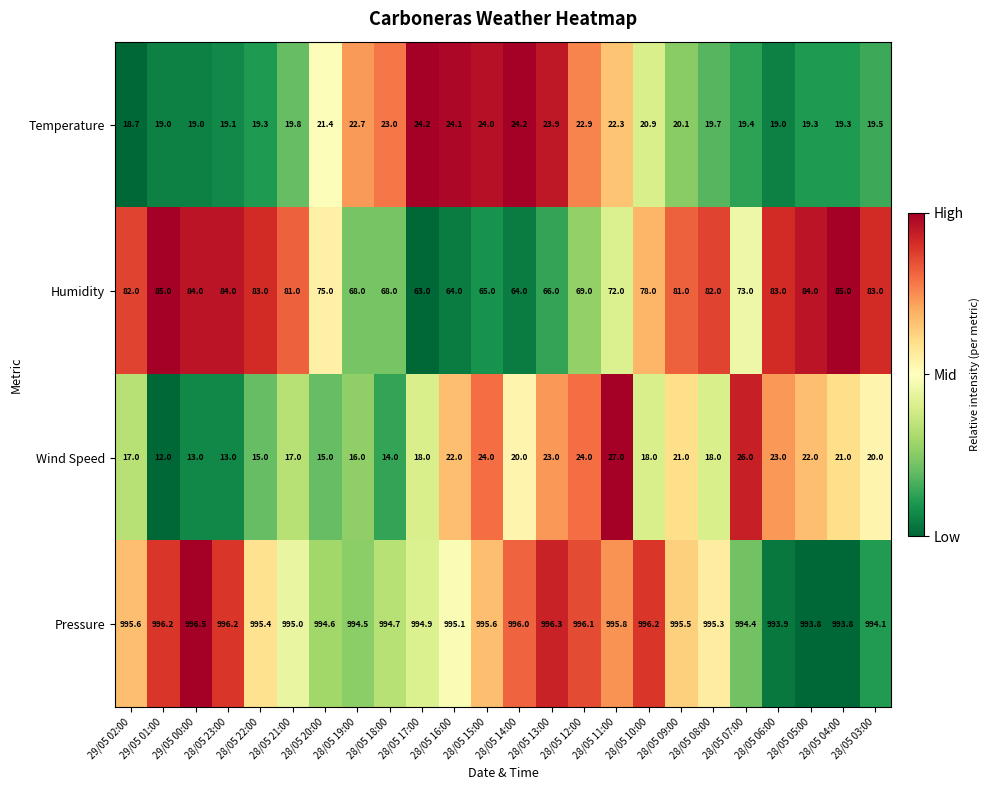

What is the total value across all series at 28/05 04:00?

1119.1